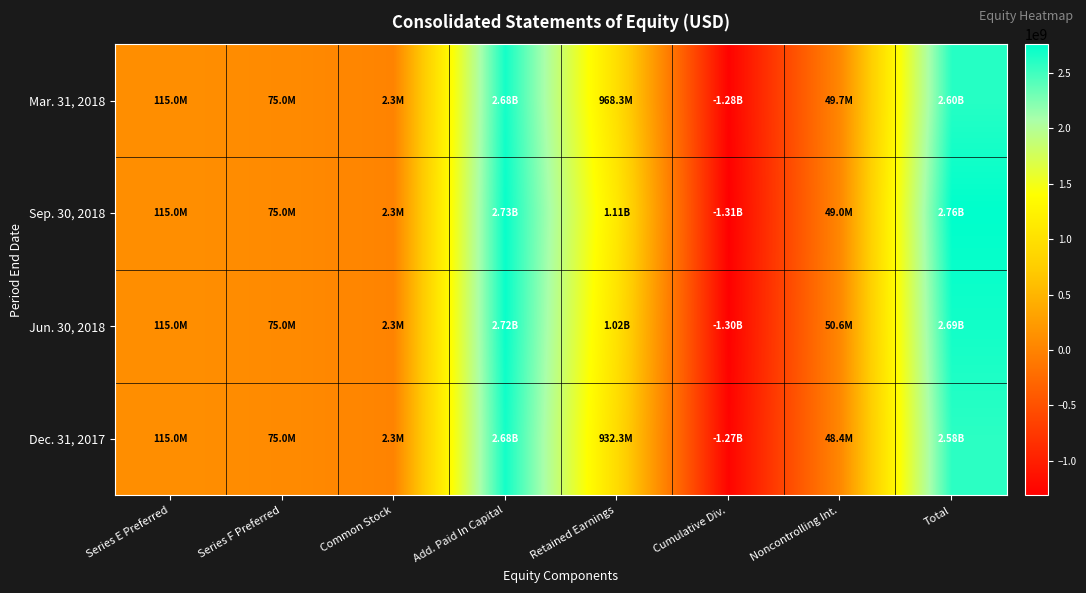

How many series are shown in this chart?

4